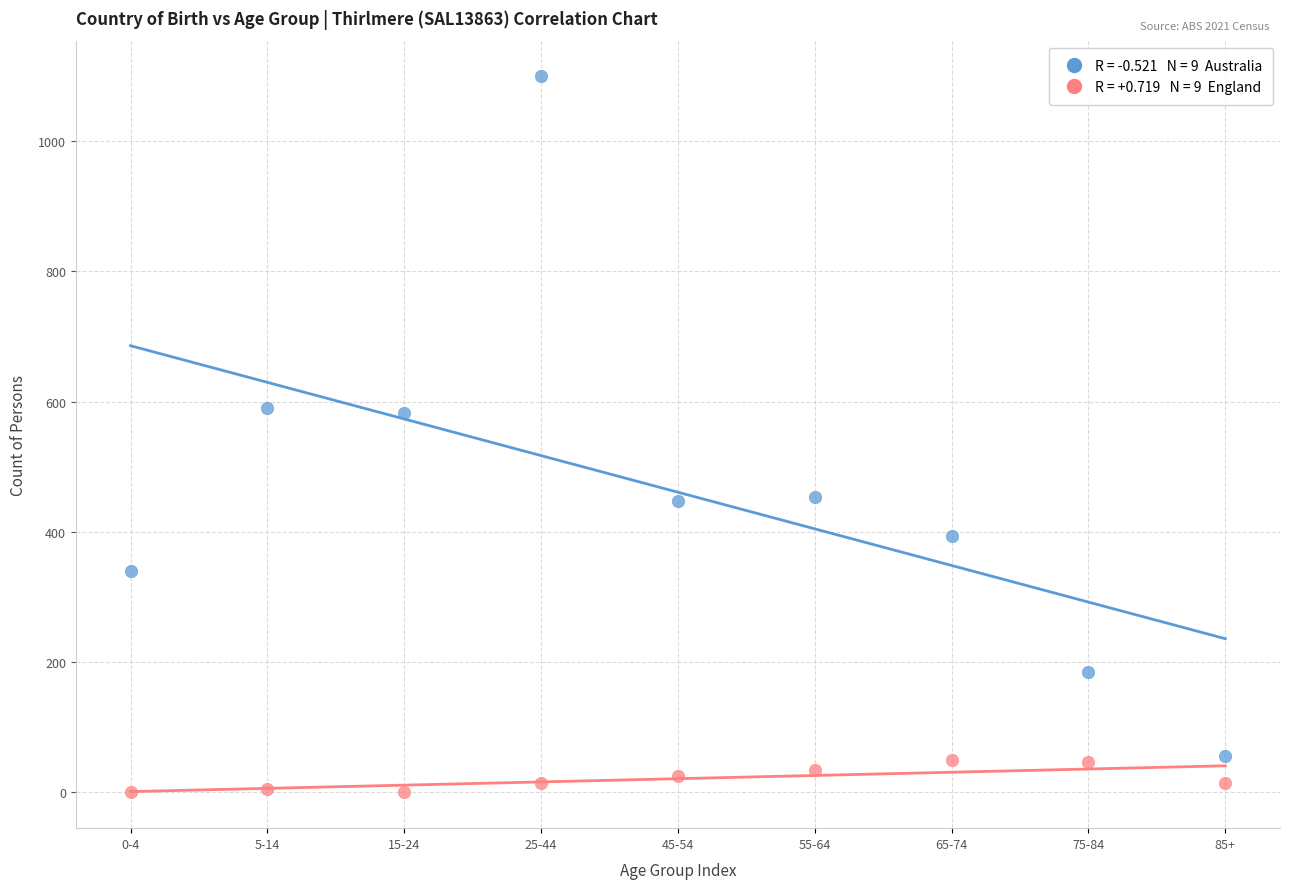

Across all data points, what is the range of Y values (max minus min)?

1099